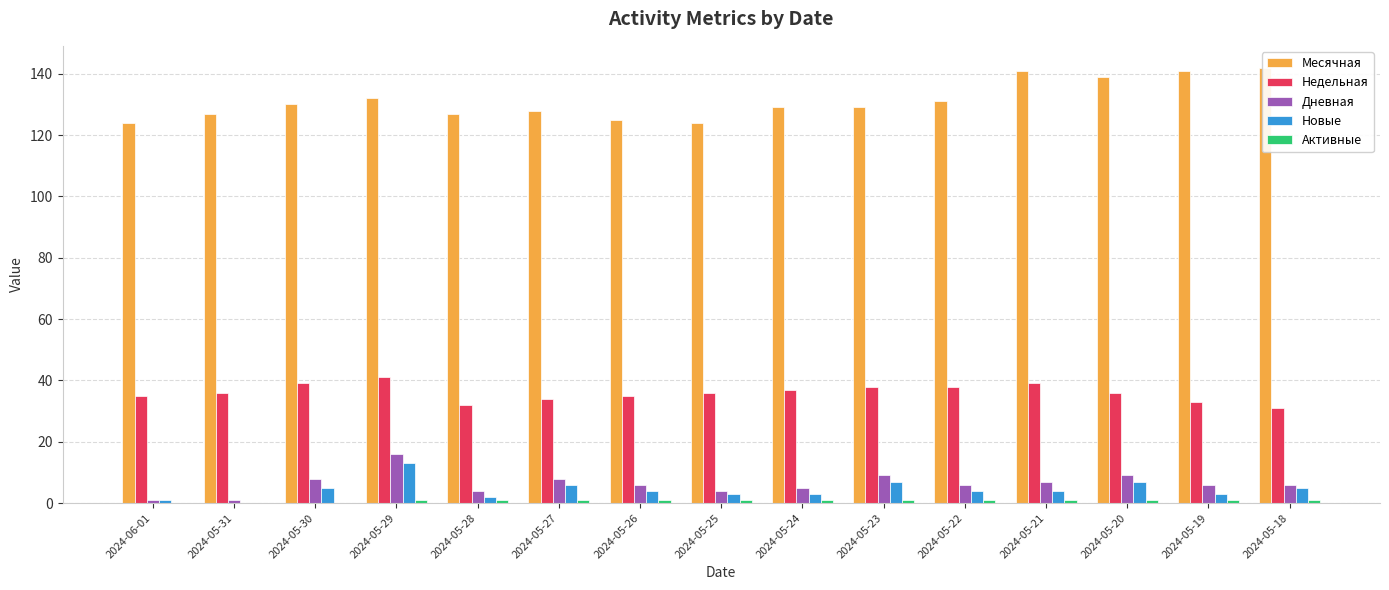

Rank the categories by Месячная value from highest to lowest.

2024-05-18, 2024-05-21, 2024-05-19, 2024-05-20, 2024-05-29, 2024-05-22, 2024-05-30, 2024-05-24, 2024-05-23, 2024-05-27, 2024-05-31, 2024-05-28, 2024-05-26, 2024-06-01, 2024-05-25